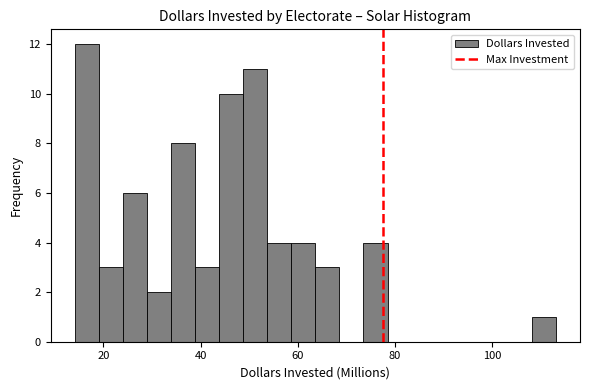

Around what value on the x-axis is the tallest bar? Give the approximate position of its centre, as read against the axis.

16